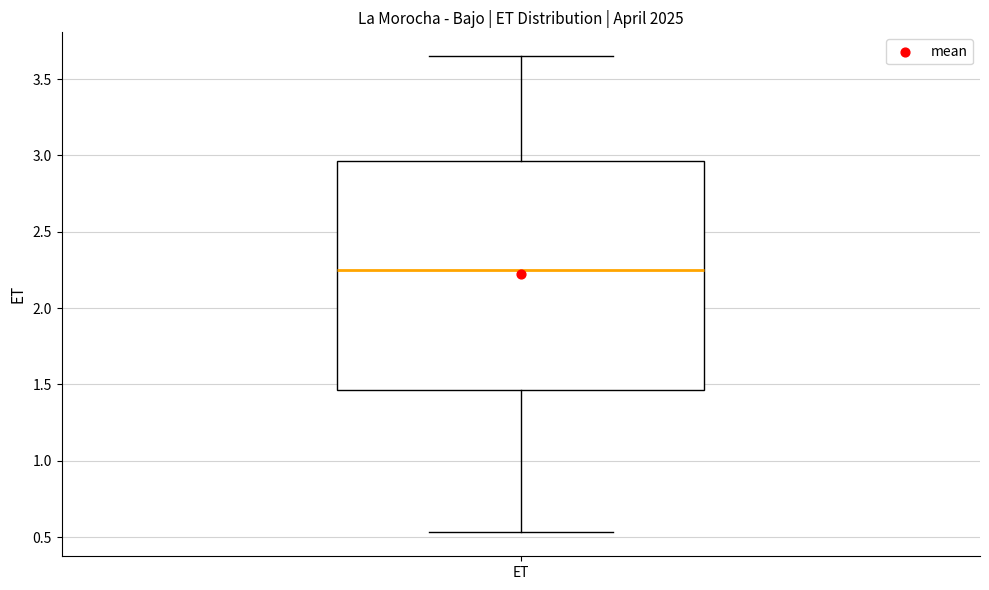

Read this box plot against the y-axis: the position of the median line, the range covered by the box, and the ends of both whiskers. The values are not printed on the chart, so give them approximately, as read against the axis.

median 2.25, box 1.45 to 2.95, whiskers 0.55 to 3.65